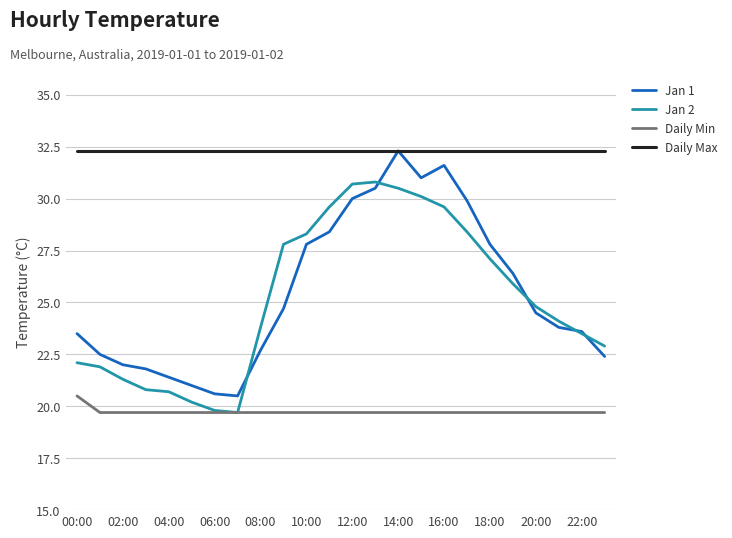

How many lines are shown in the chart?

4